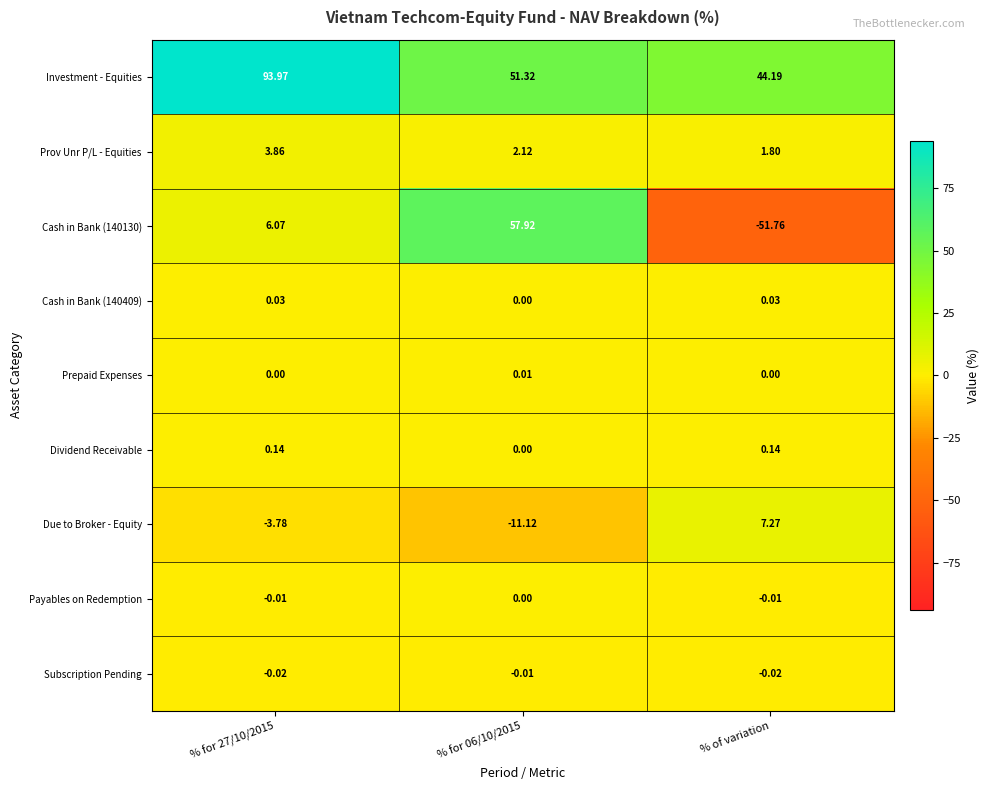

At which category is the sum across all series the highest?

% for 27/10/2015